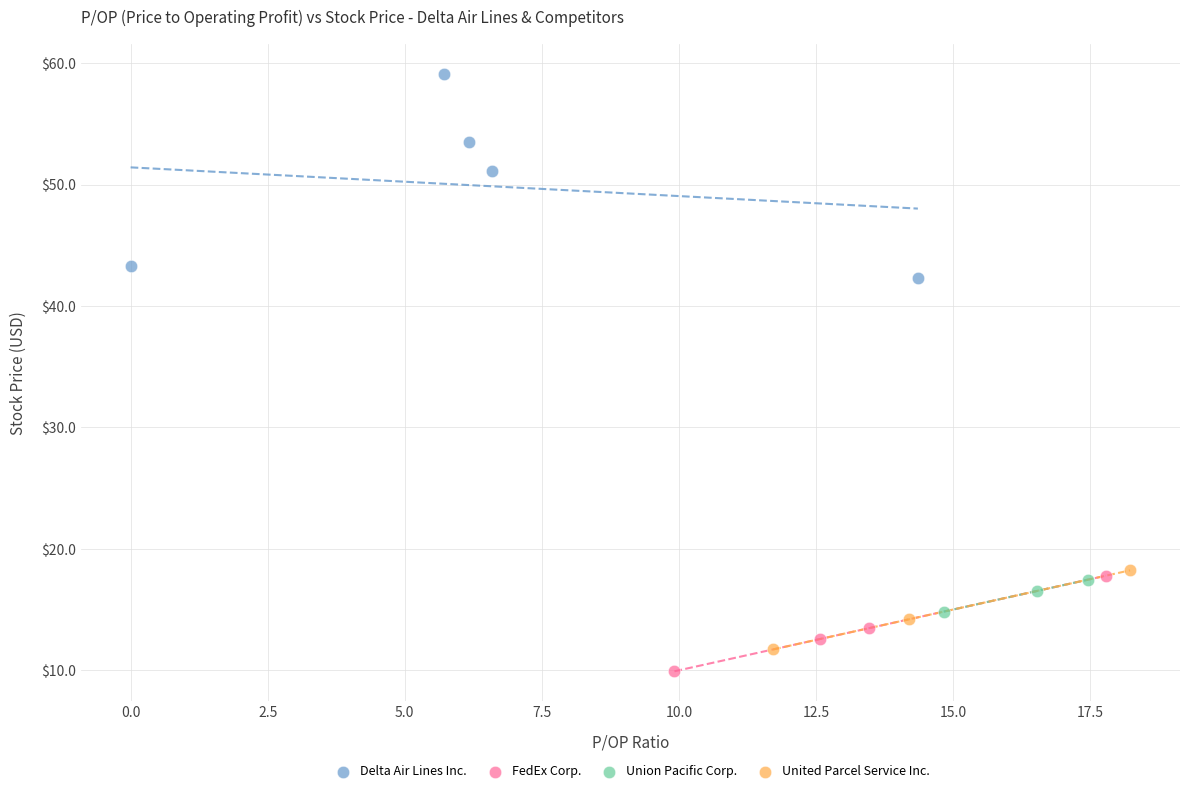

Which series reaches the maximum Y coordinate?

Delta Air Lines Inc.